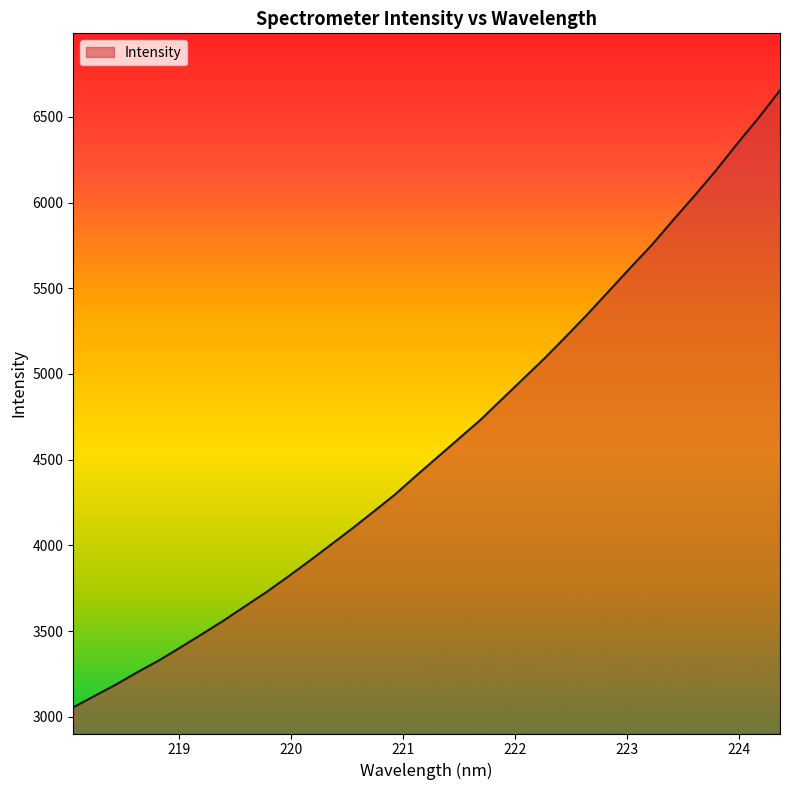

What is the greatest value displayed?

6654.8